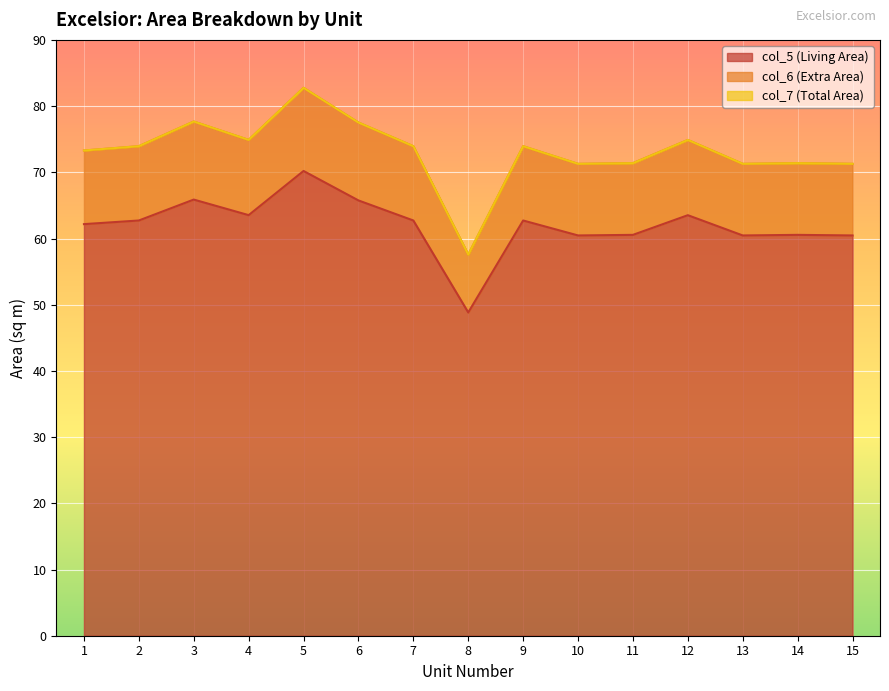

Reading left to right, list all the values displayed in this chart.

col_5 (Living Area): 1=62.2	2=62.7	3=65.9	4=63.5	5=70.2	6=65.8	7=62.7	8=48.8	9=62.7	10=60.5	11=60.5	12=63.5	13=60.5	14=60.5	15=60.5
col_6 (Extra Area): 1=73.3	2=73.9	3=77.7	4=74.9	5=82.8	6=77.5	7=73.9	8=57.6	9=73.9	10=71.3	11=71.4	12=74.9	13=71.3	14=71.4	15=71.3
col_7 (Total Area): 1=73.3	2=73.9	3=77.7	4=74.9	5=82.8	6=77.5	7=73.9	8=57.6	9=73.9	10=71.3	11=71.4	12=74.9	13=71.3	14=71.4	15=71.3